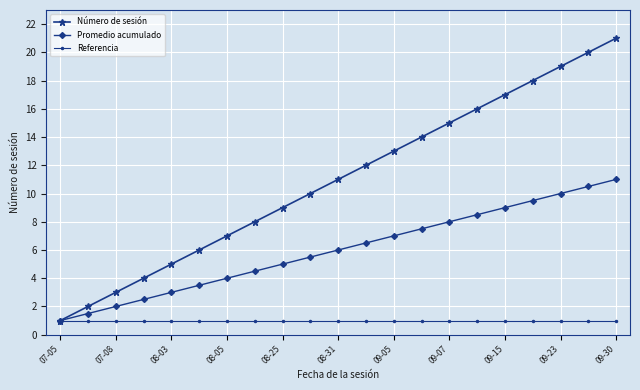

Which series has the largest range (max minus min)?

Número de sesión